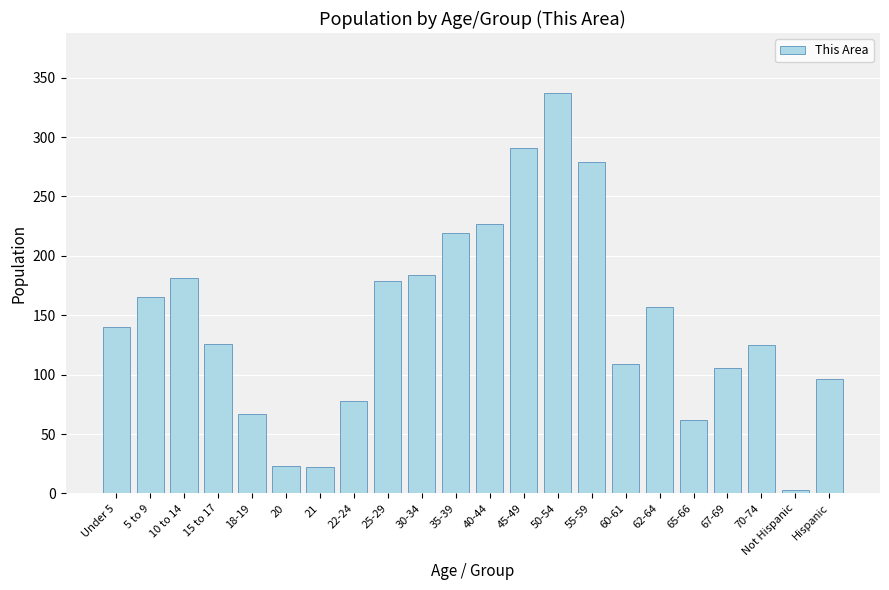

Is it true that the value at 21 is 22?

True